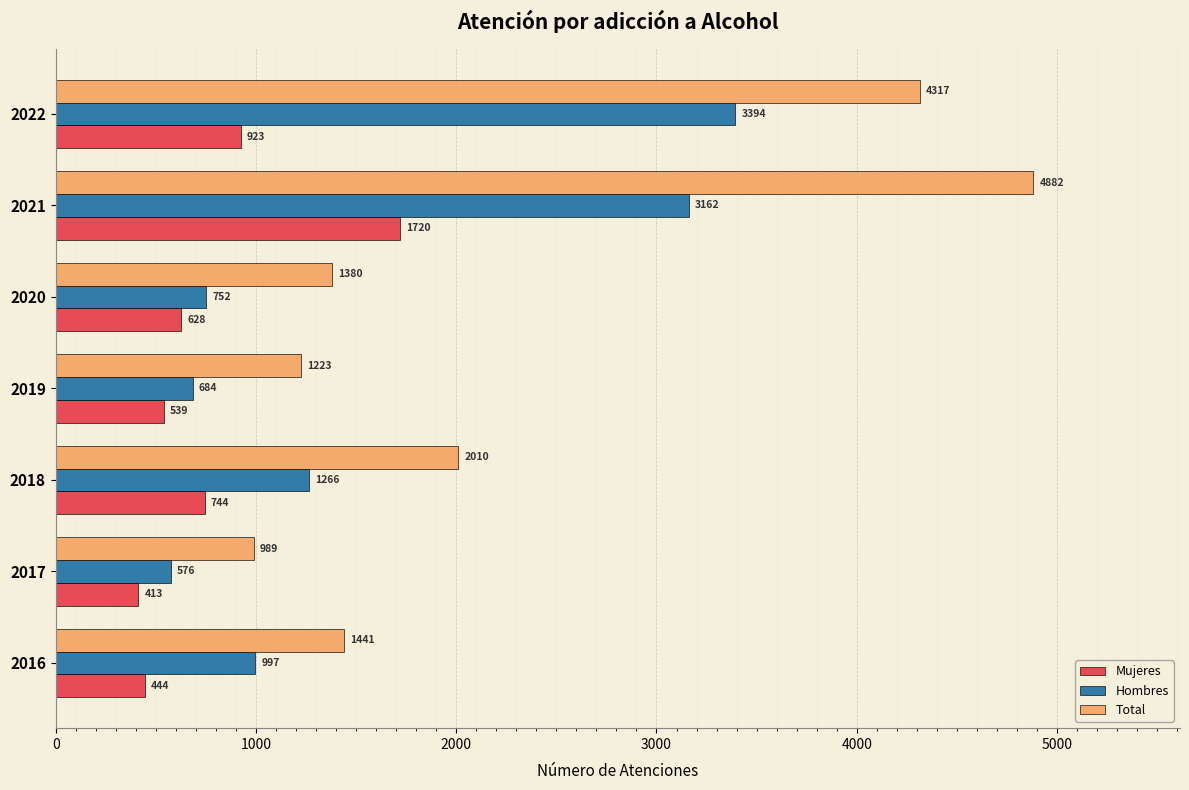

Where is Total nearest to the value 2935?

2018